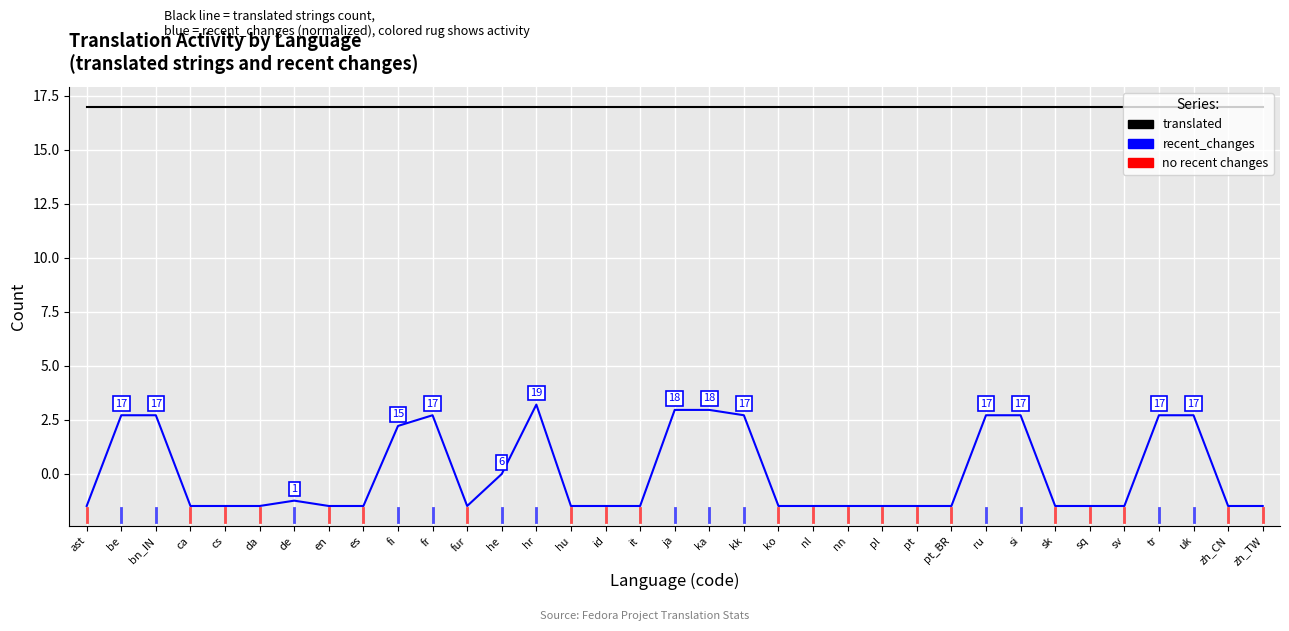

Is the value of translated at fur greater than the value of recent_changes at zh_CN?

Yes